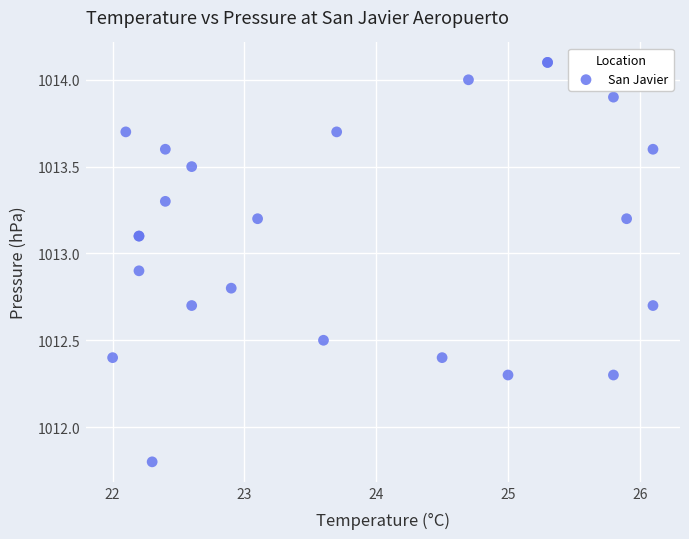

What Y value in the scatter plot is closest to 1012?

1011.8